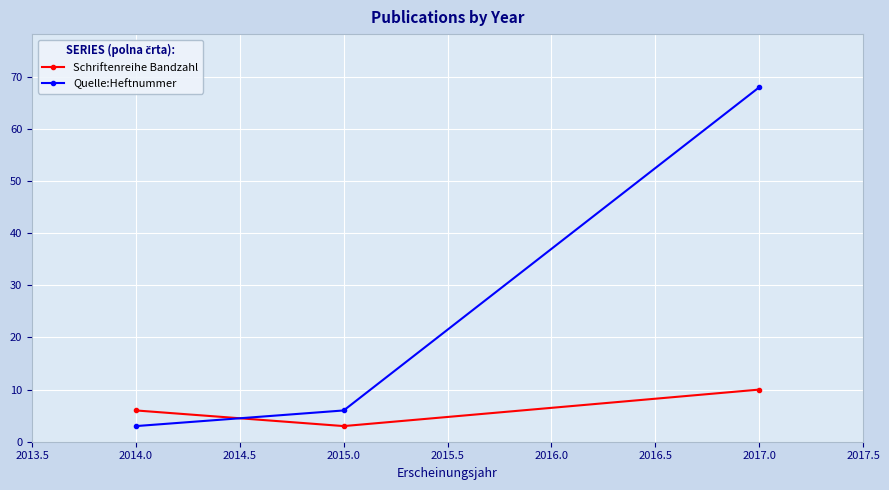

What is the total value across all series at 2017.0?

78